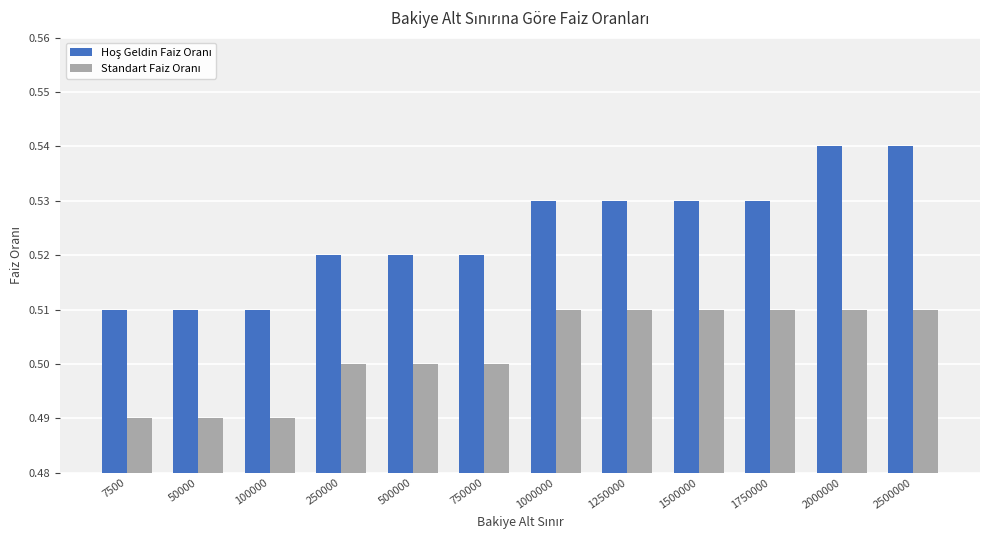

At how many categories does at least one series exceed 0?

12